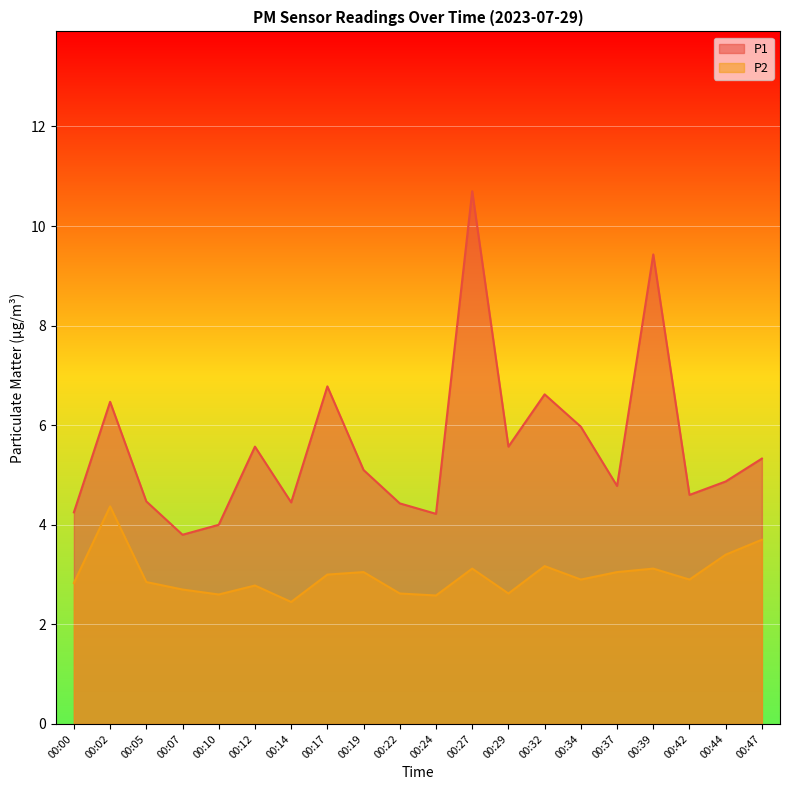

How many data points does each series have?

20